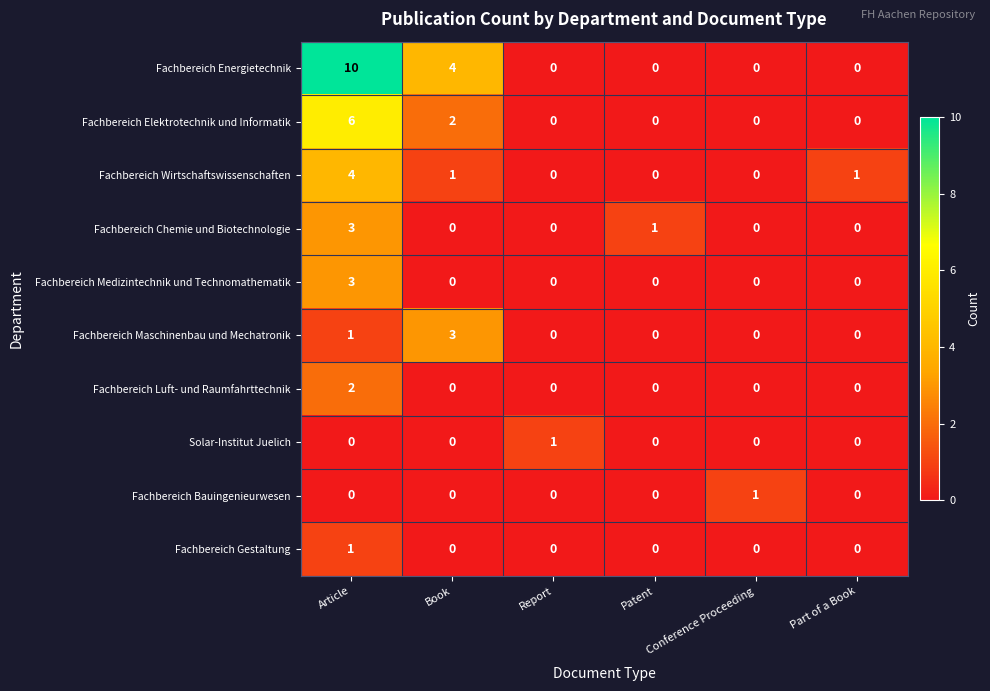

True or false: Fachbereich Energietechnik has a value of 7 at Patent.

False